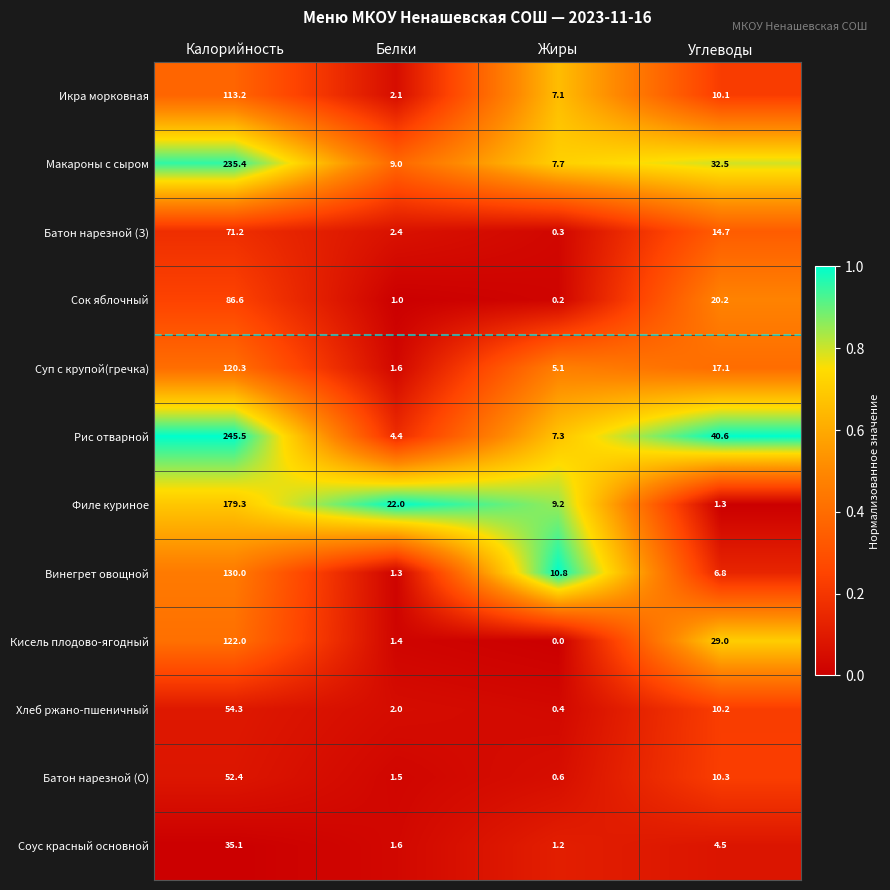

At which label does Филе куриное first exceed 22?

Калорийность